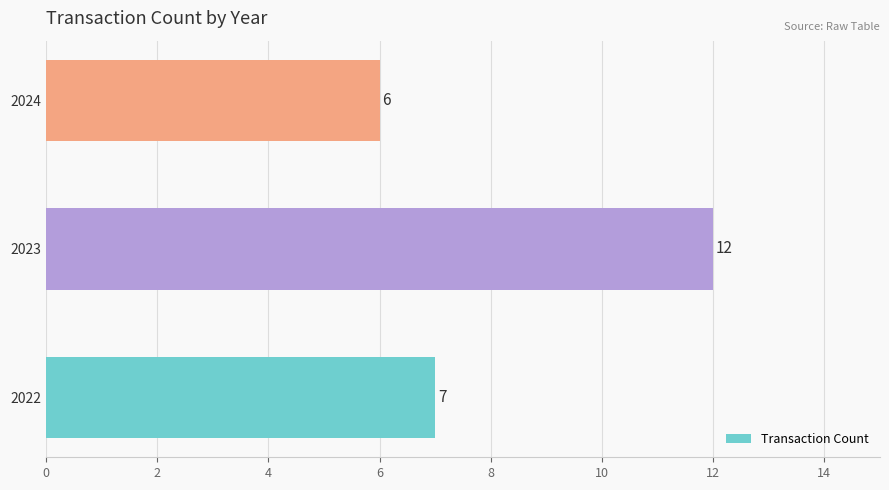

Reading bottom to top, transcribe all the data shown in this chart.

2022=7	2023=12	2024=6